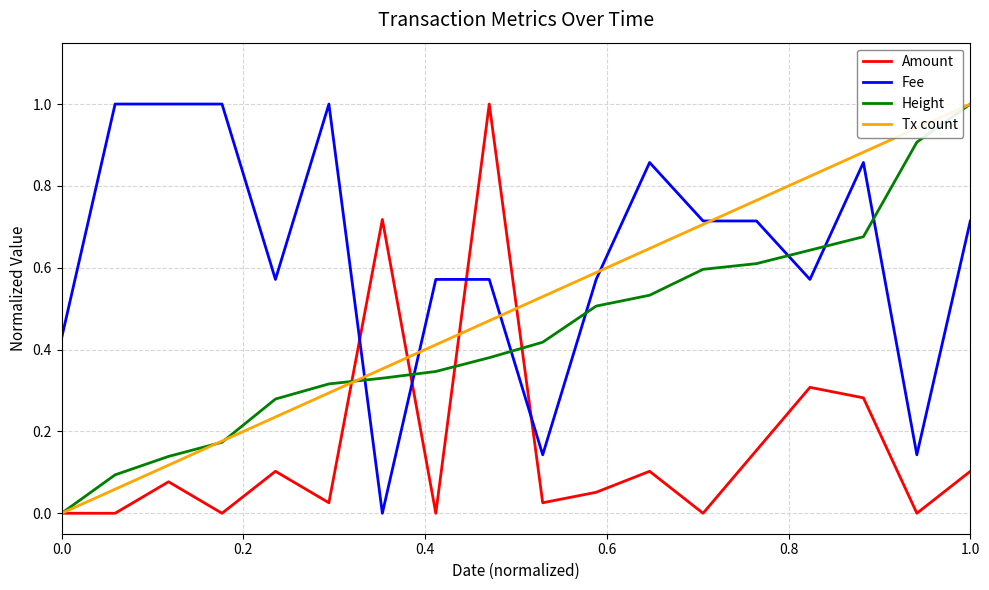

True or false: Fee and Amount intersect in this chart.

True